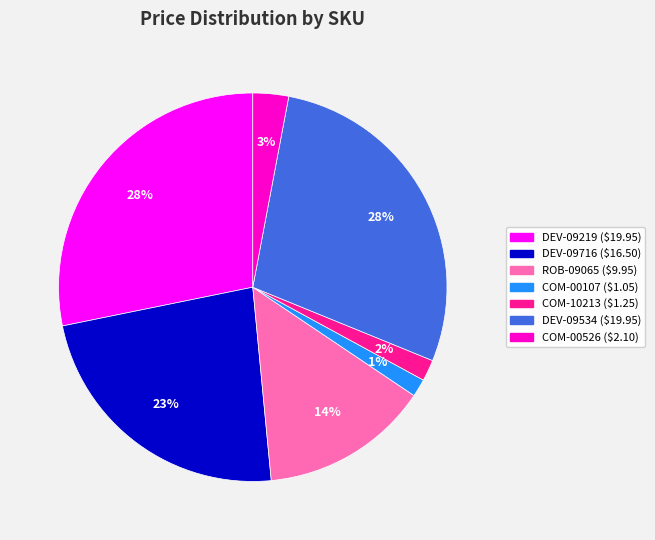

To the nearest percent, what is the average slice percentage?

14%